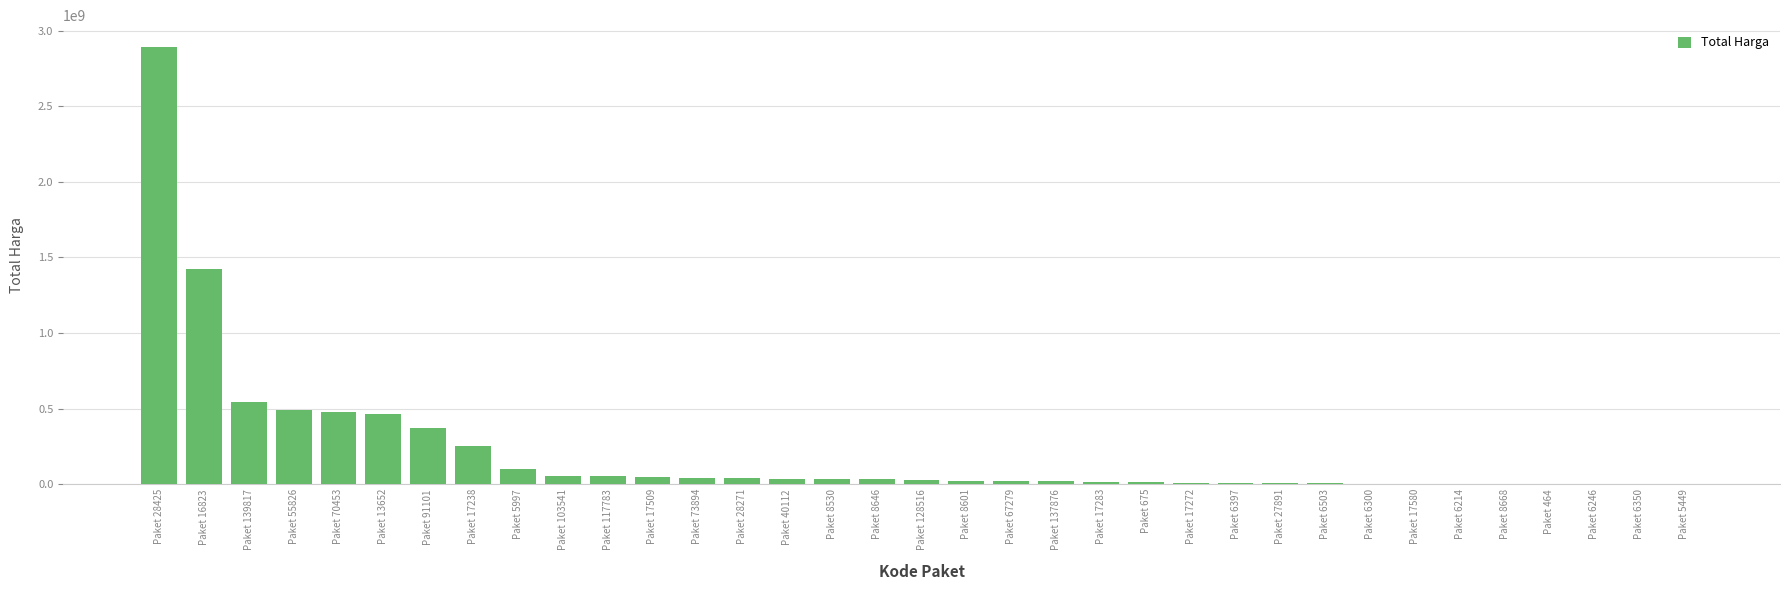

Is it true that the value at Paket 17238 is 250350000?

True